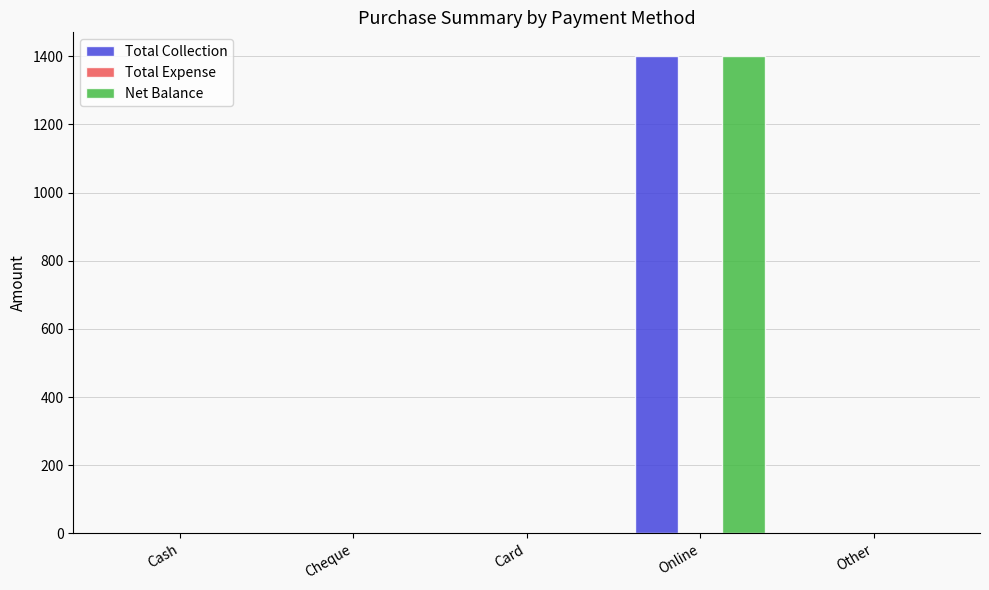

Reading left to right, what are all the values shown in this chart?

Total Collection: Cash=0	Cheque=0	Card=0	Online=1400	Other=0
Net Balance: Cash=0	Cheque=0	Card=0	Online=1400	Other=0